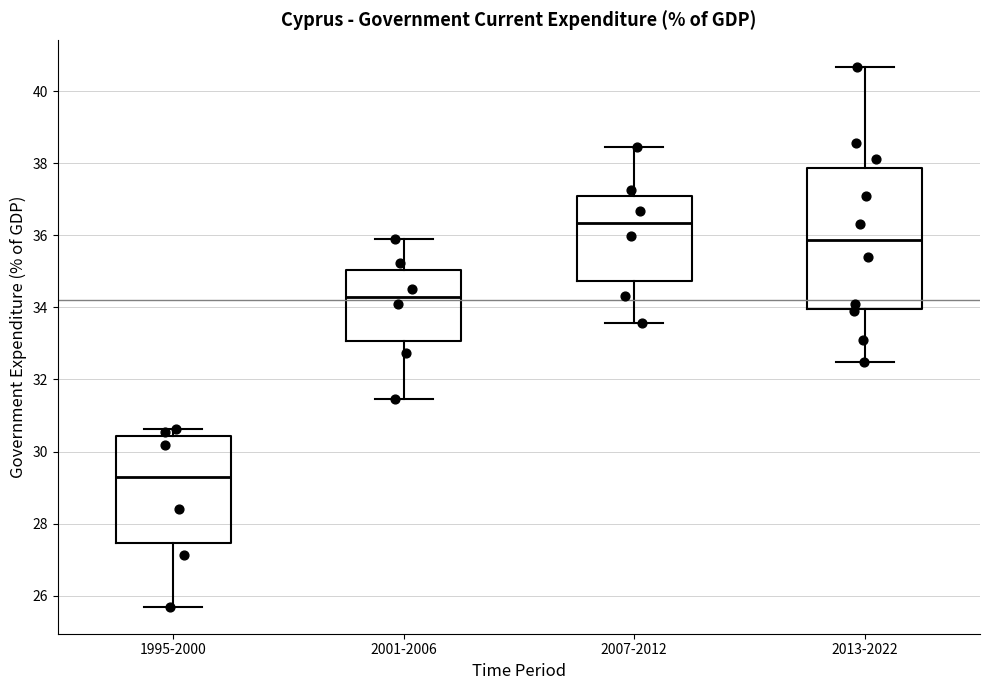

Where does the median line of the box for 2007-2012 sit on the y-axis? The values are not printed on the chart, so give them approximately, as read against the axis.

36.4